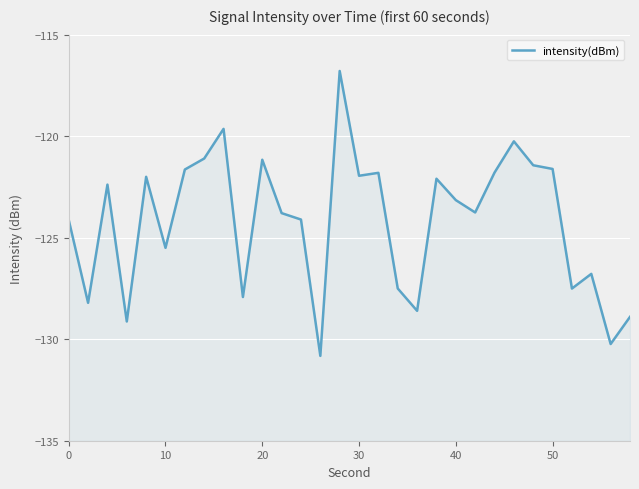

How many lines are shown in the chart?

1